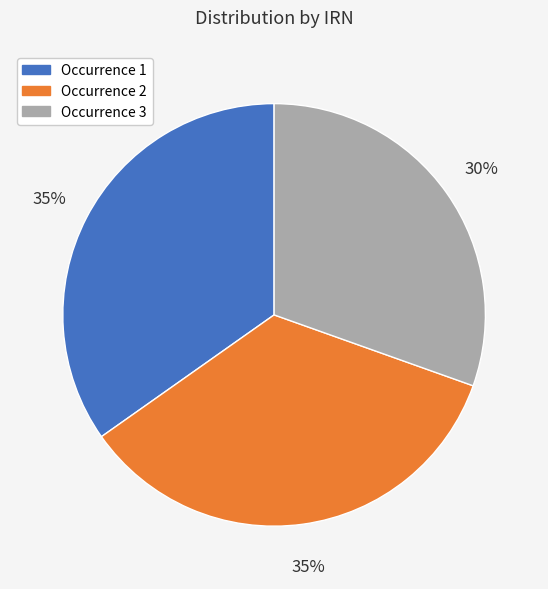

To the nearest percent, what is the average slice percentage?

33%